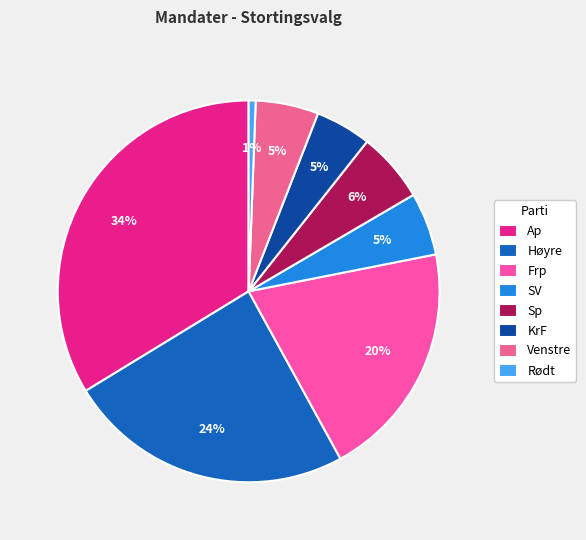

Is Frp the majority of the pie?

No